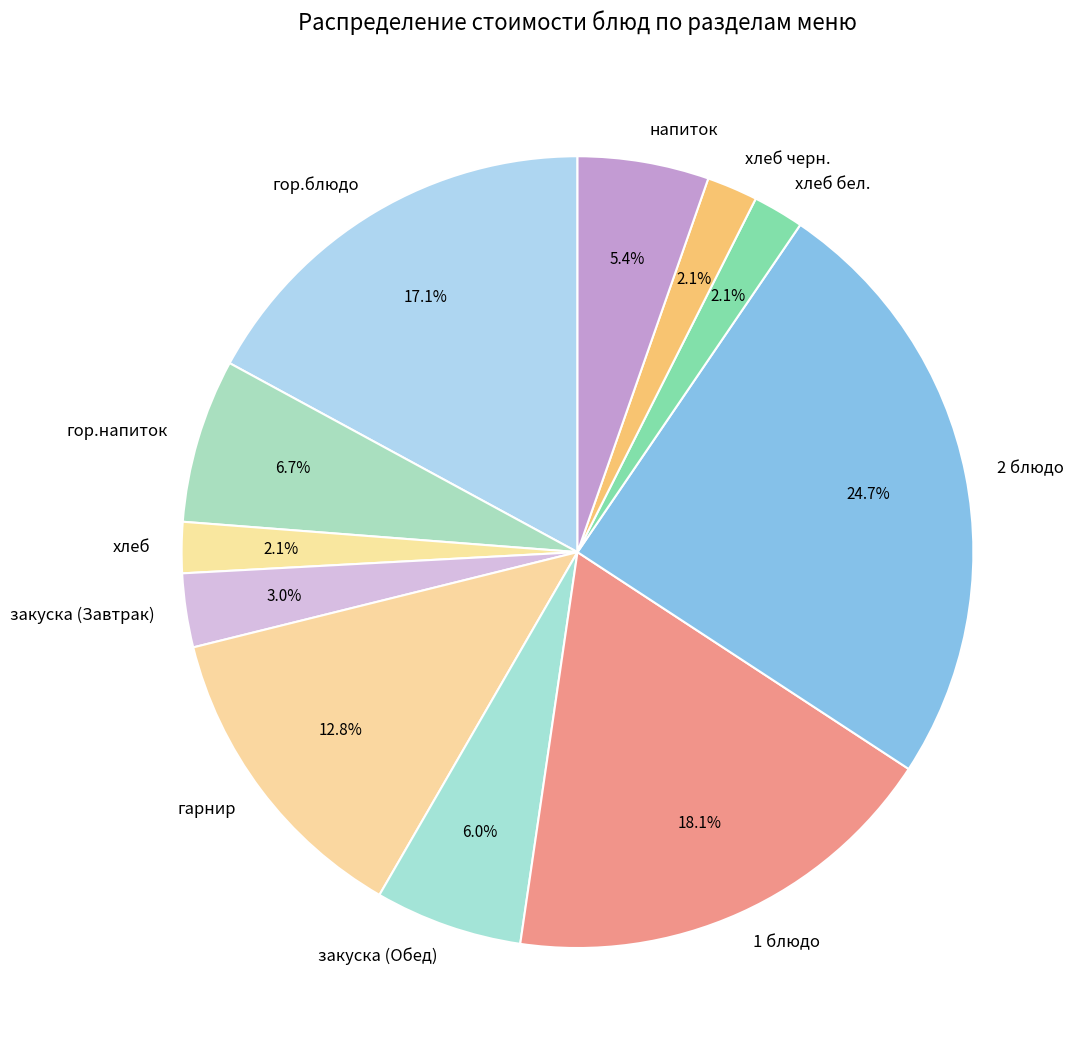

Is it true that напиток is 5% of the pie?

True